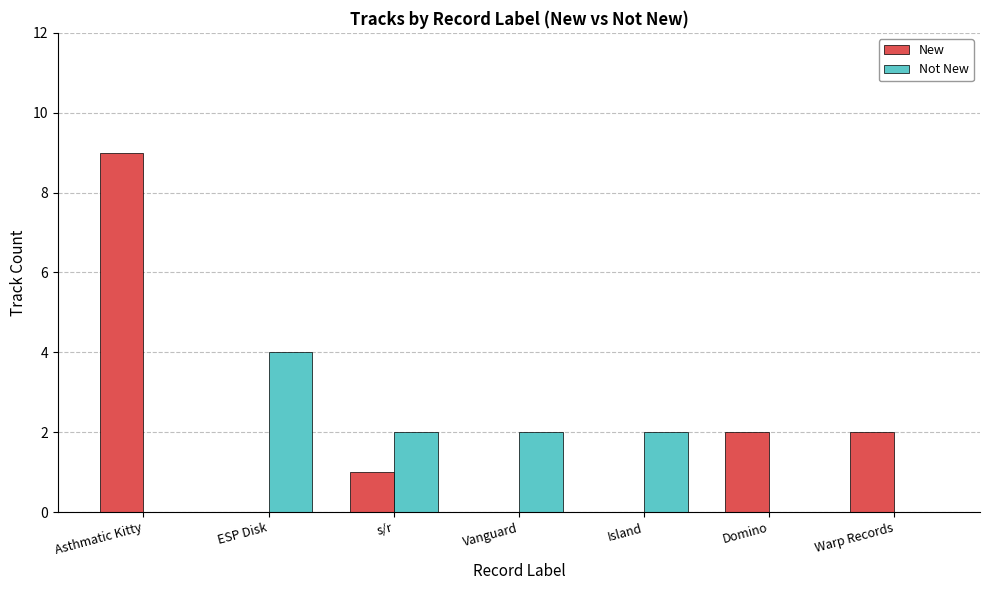

Between ESP Disk and Island, which series saw the biggest shift?

Not New